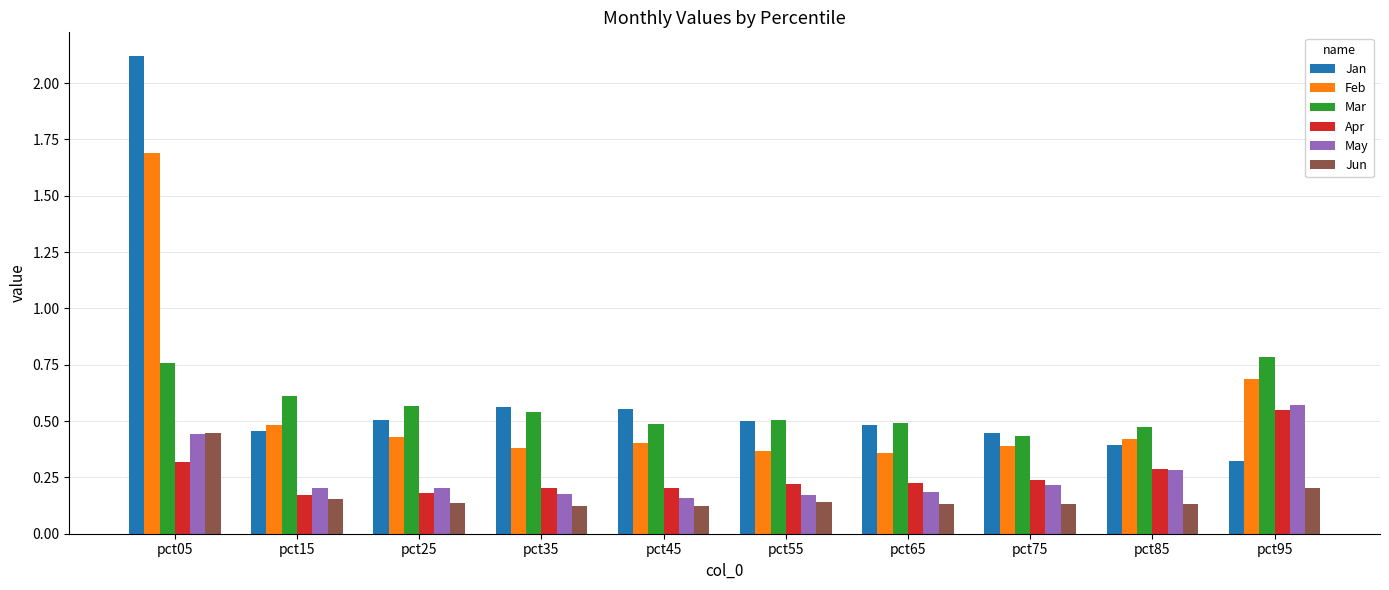

What is the maximum value shown in the chart?

2.1